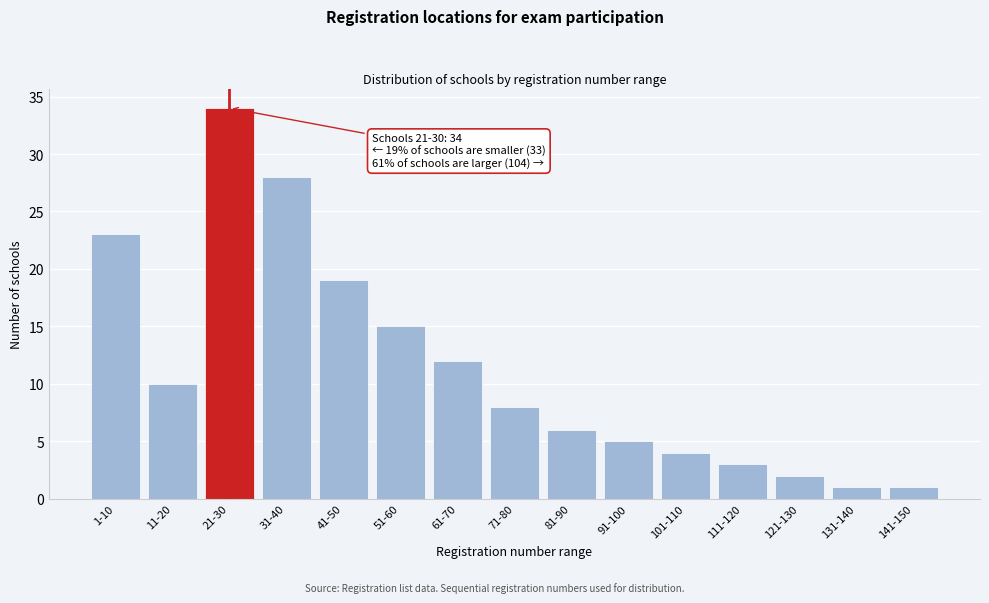

Reading left to right, what are all the values shown in this chart?

23	10	34	28	19	15	12	8	6	5	4	3	2	1	1